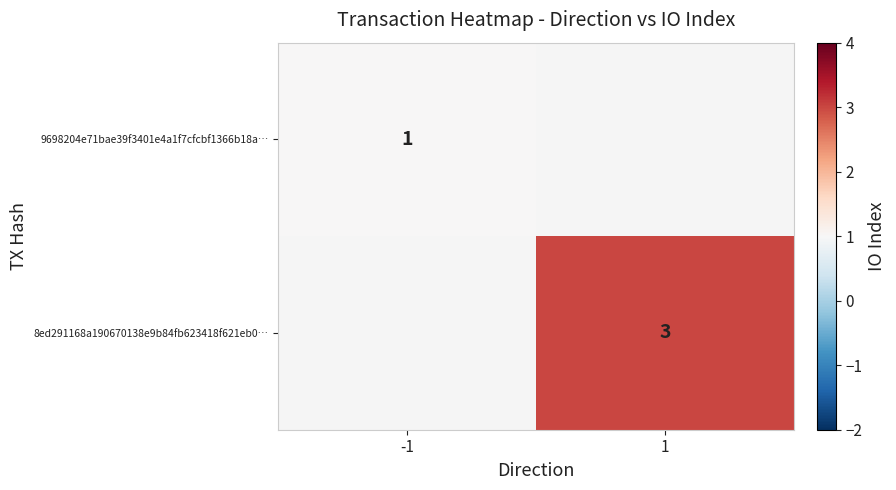

What is the smallest value displayed?

1.0